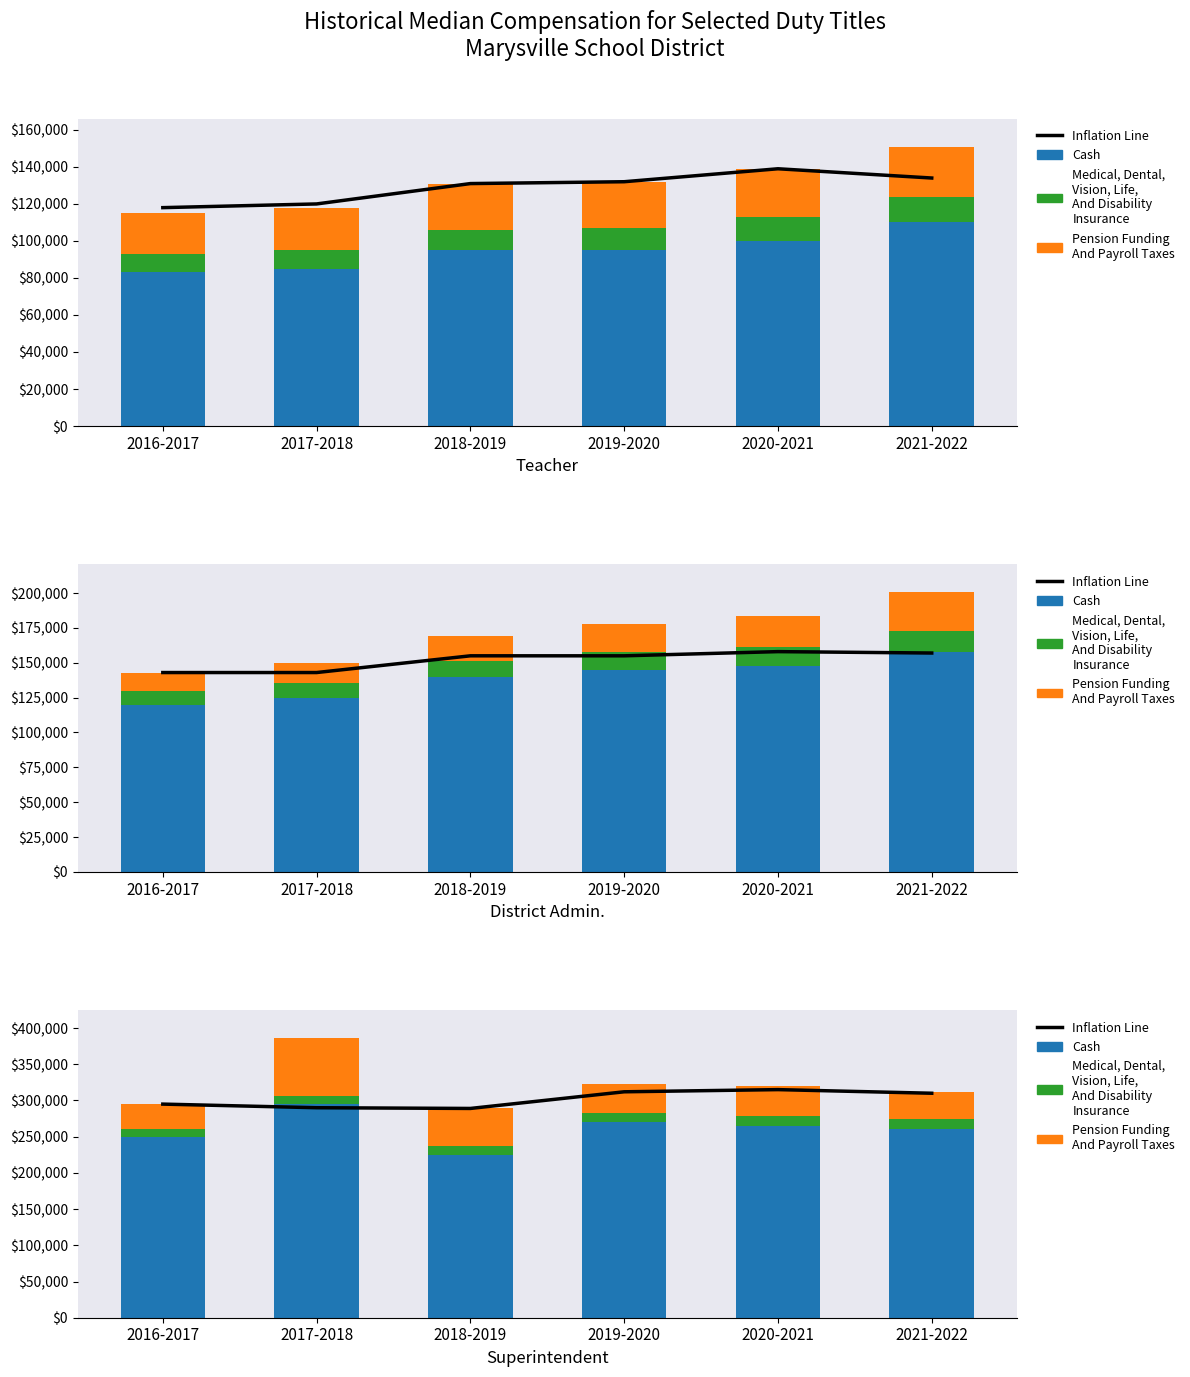

What is the sum of the Cash values at 2019-2020 and 2021-2022?

530000